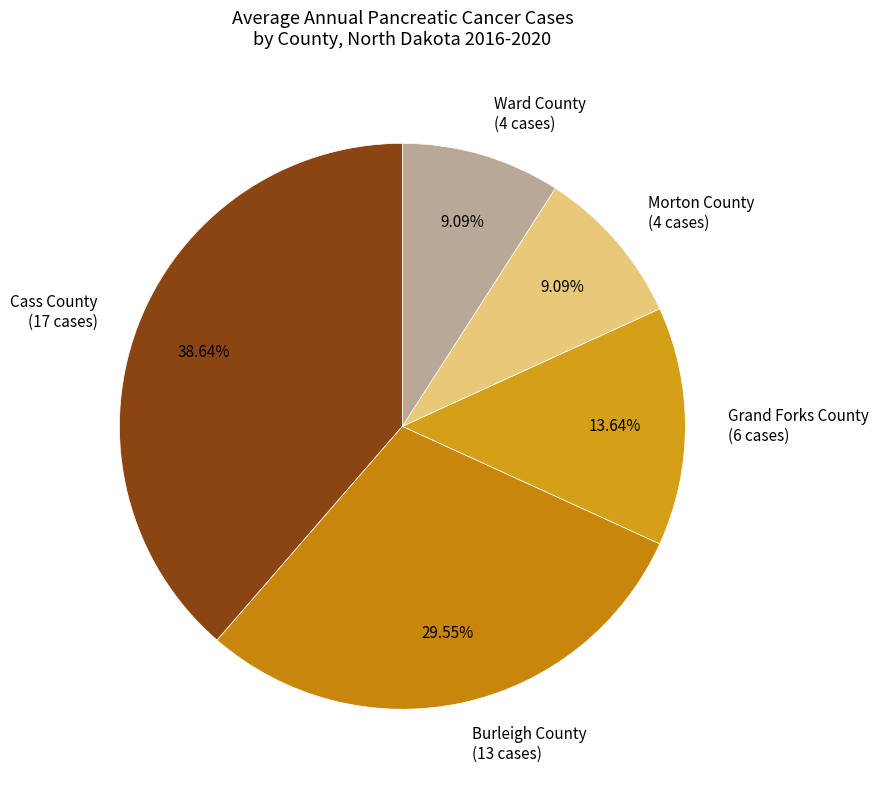

Does Burleigh County (13 cases) represent more than half of the total?

No